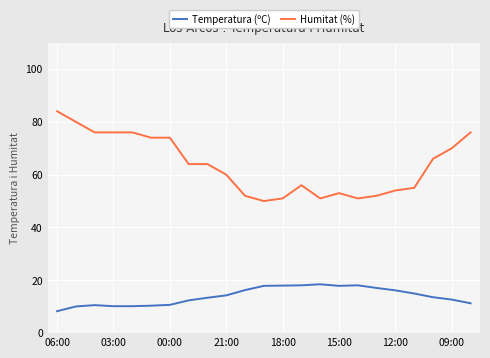

Which series has the widest spread of values?

Humitat (%)